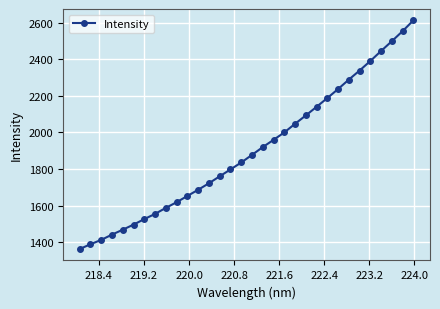

What is the value of the 6th point from the left?

1496.4